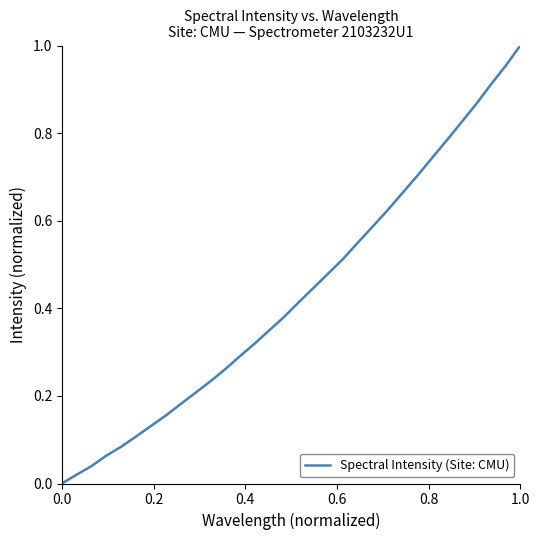

The chart shows a value of 0.3 at 1.0. True or false?

False